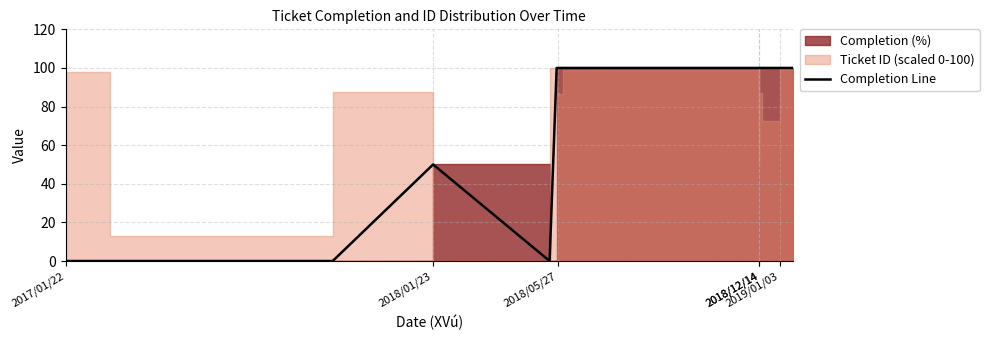

How many lines are shown in the chart?

1